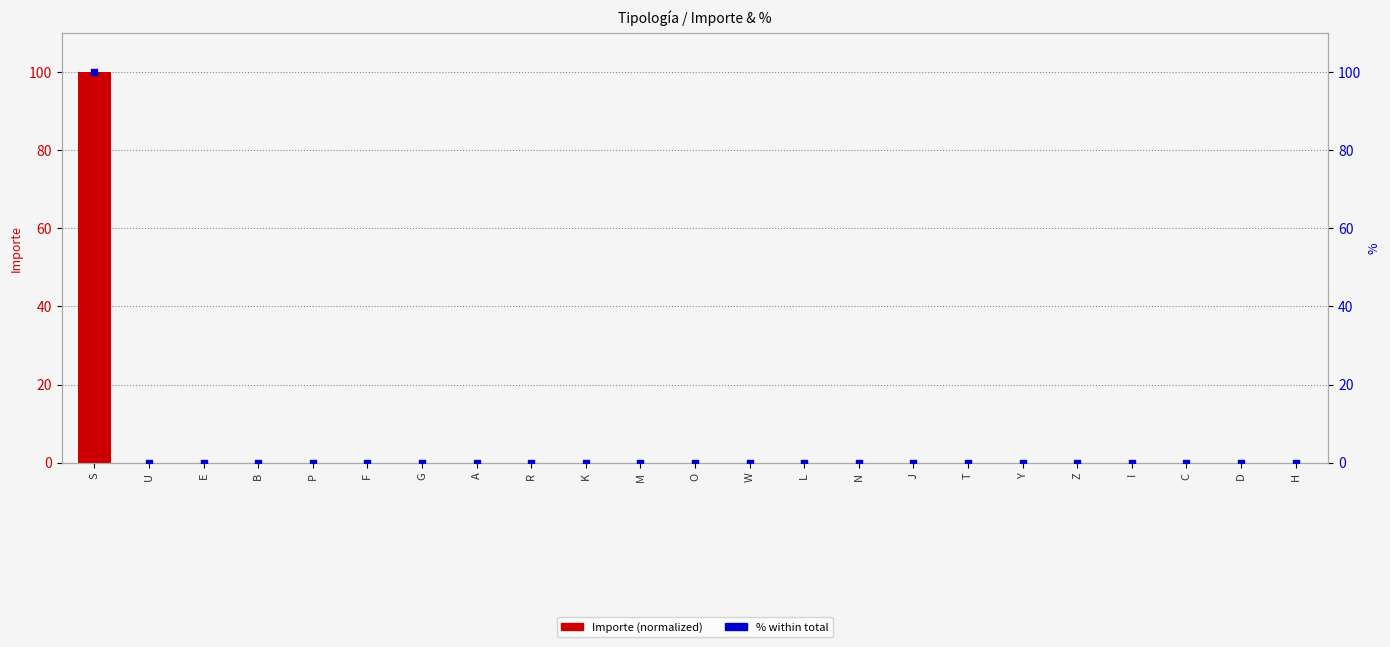

Is the value of Importe (normalized) at U greater than the value of % at E?

Yes